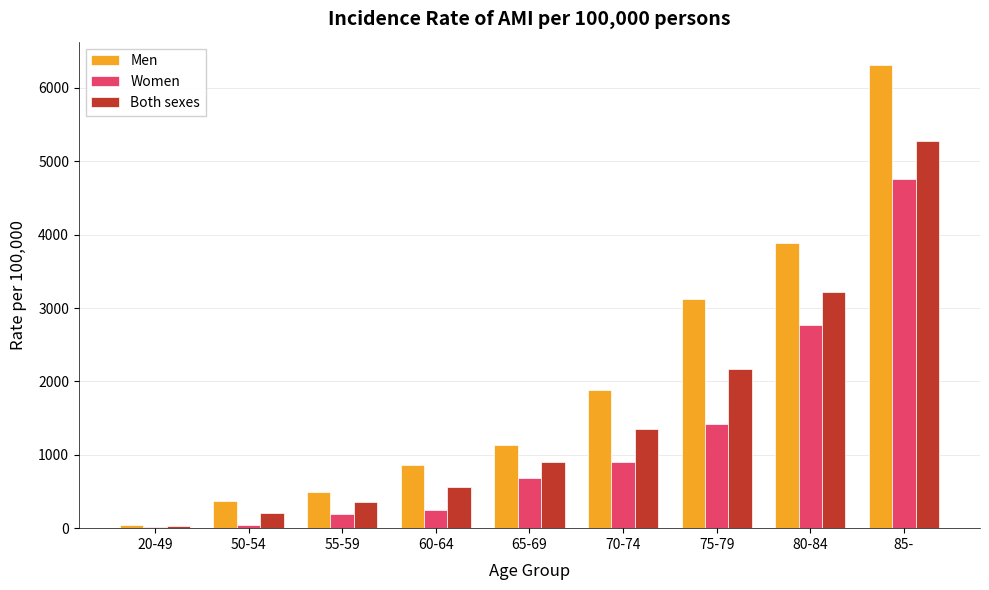

At which label does Women reach its peak?

85-